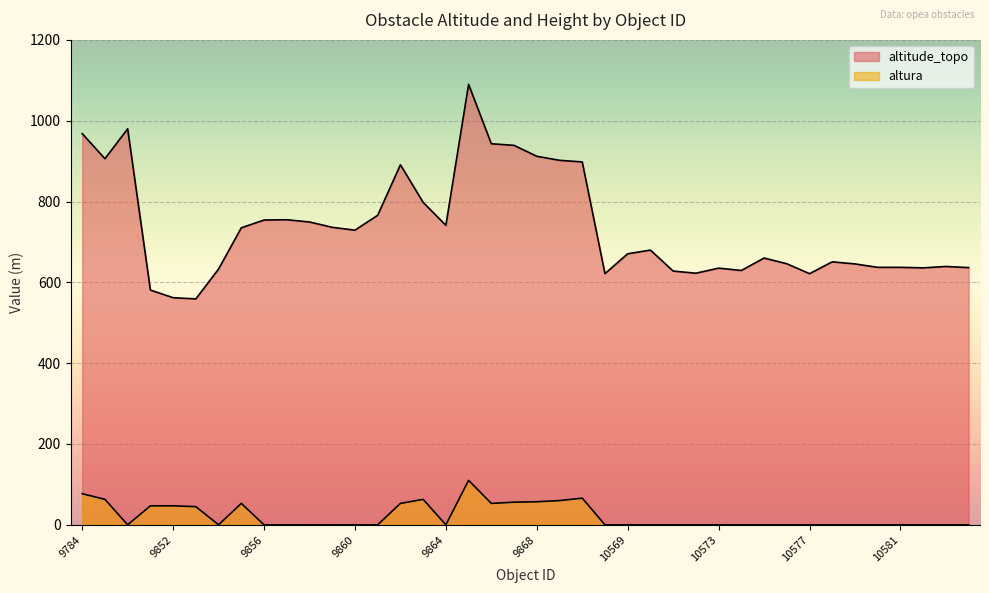

Where is the first local maximum for altitude_topo?

9786